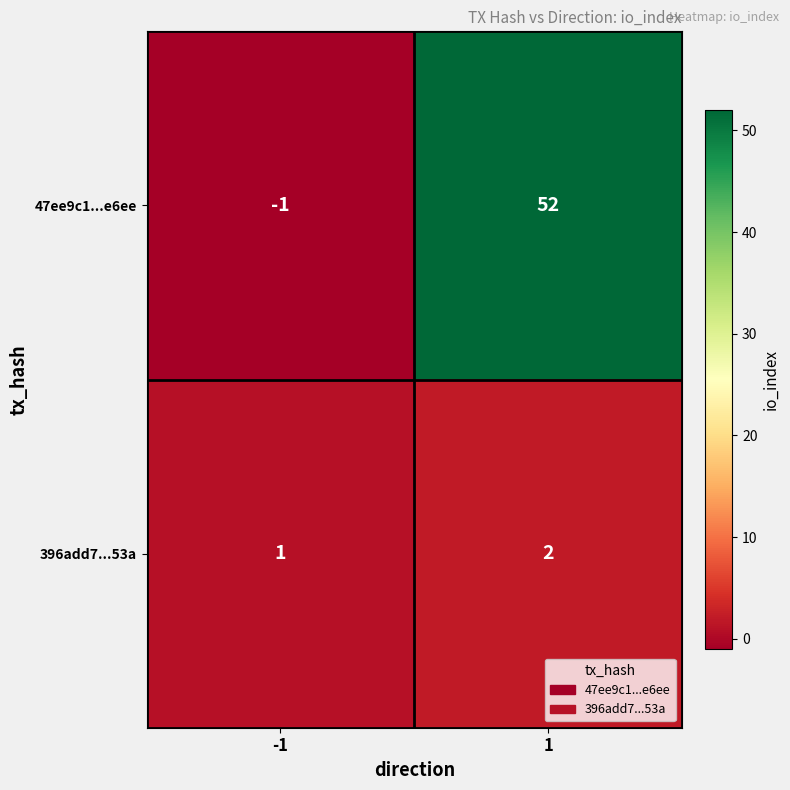

What is the difference between the highest and lowest values at 1?

50